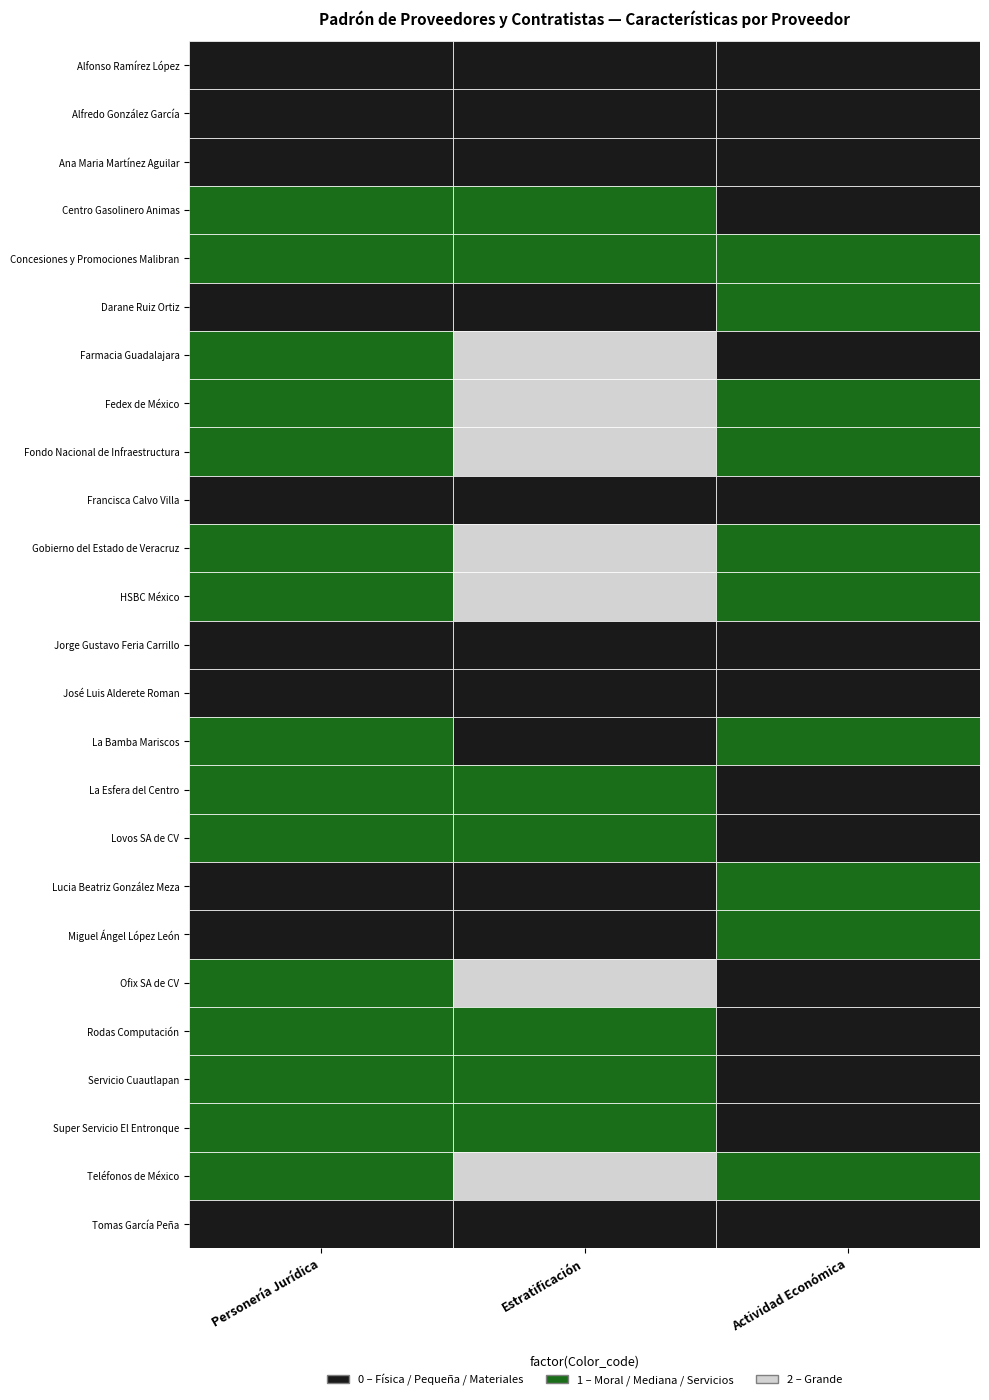

What is the sum of all Persona moral values?

15